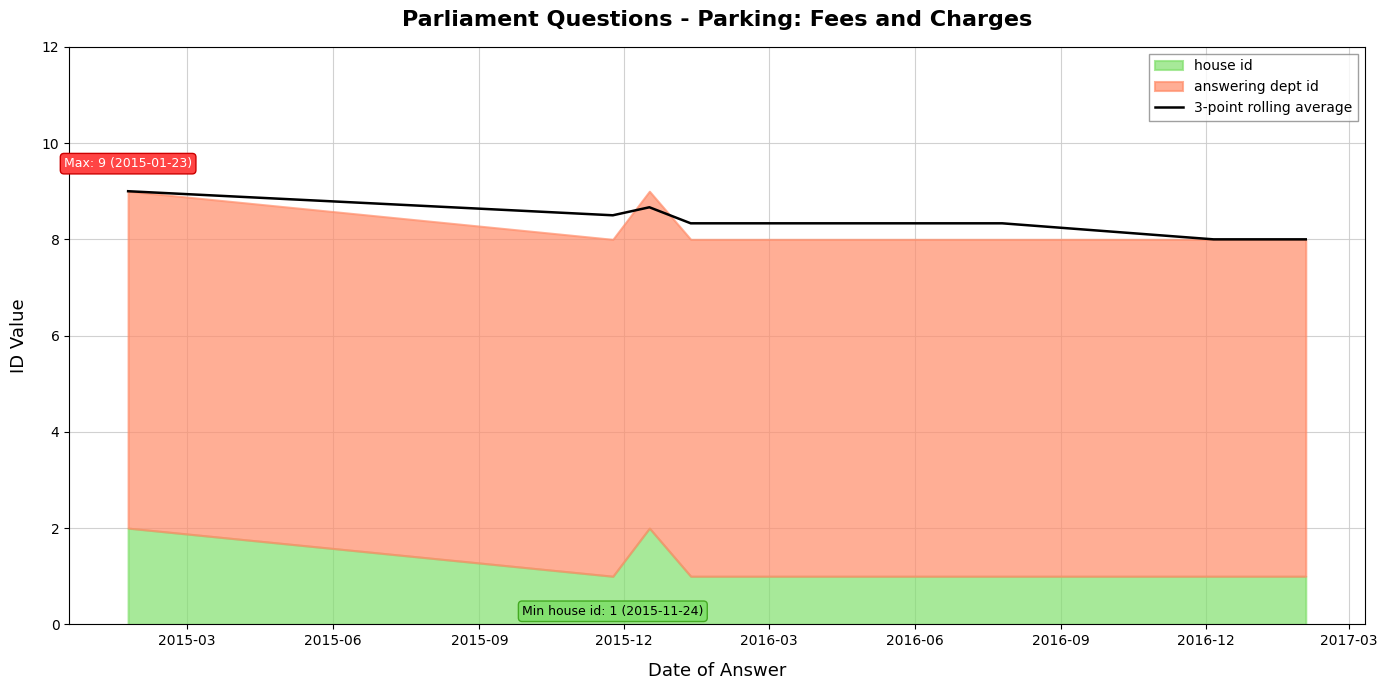

What is the highest value of the 3-point rolling average series?

9.0